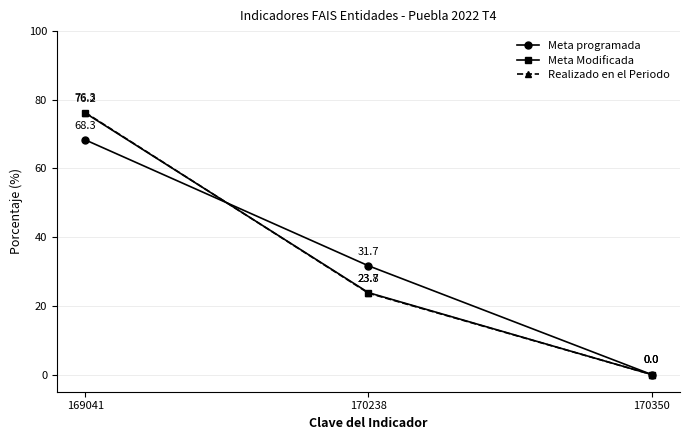

Reading left to right, list all the values displayed in this chart.

Meta programada: 68.3	31.7	0.0
Meta Modificada: 76.2	23.8	0.0
Realizado en el Periodo: 76.3	23.7	0.0